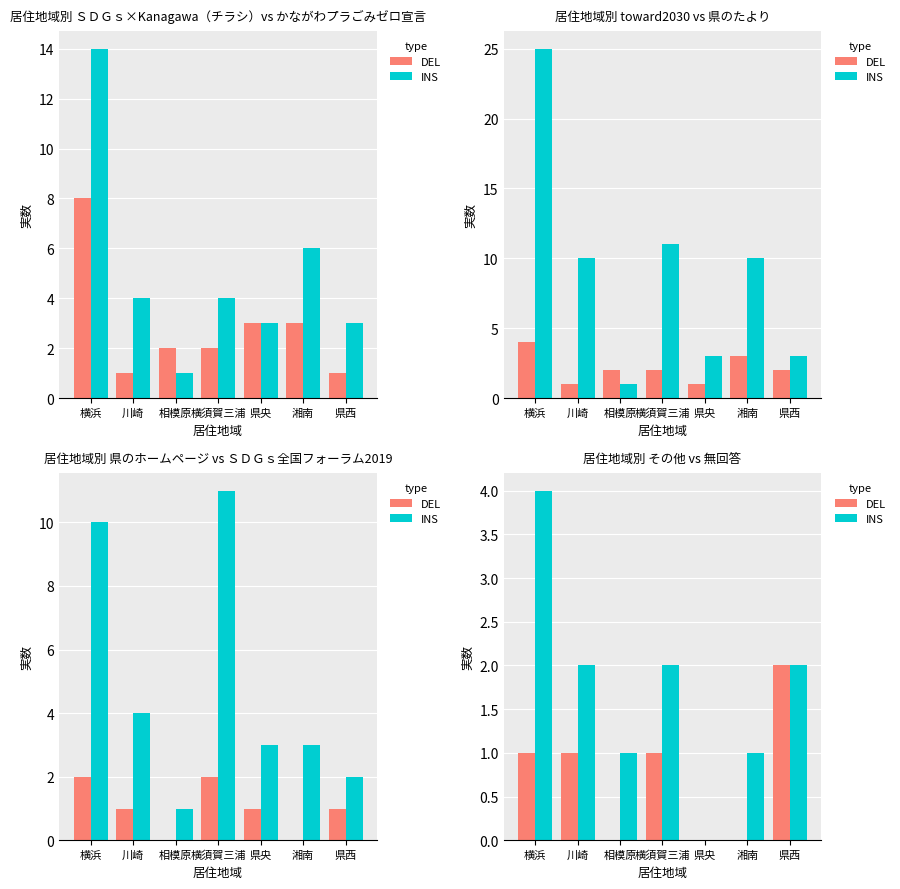

What are all the series names shown in the legend?

DEL, INS